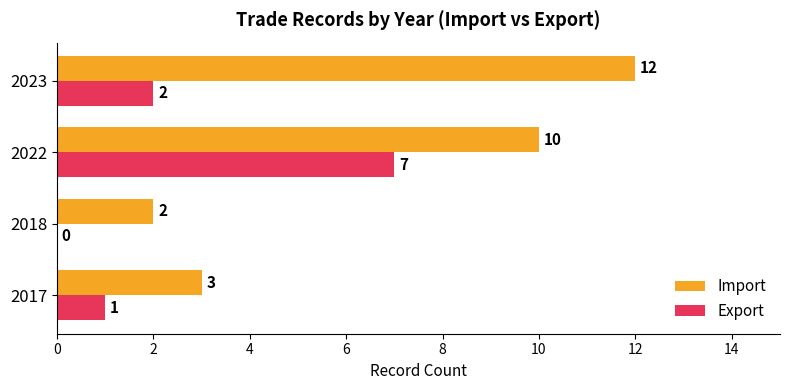

Which series has the largest total across all categories?

Import